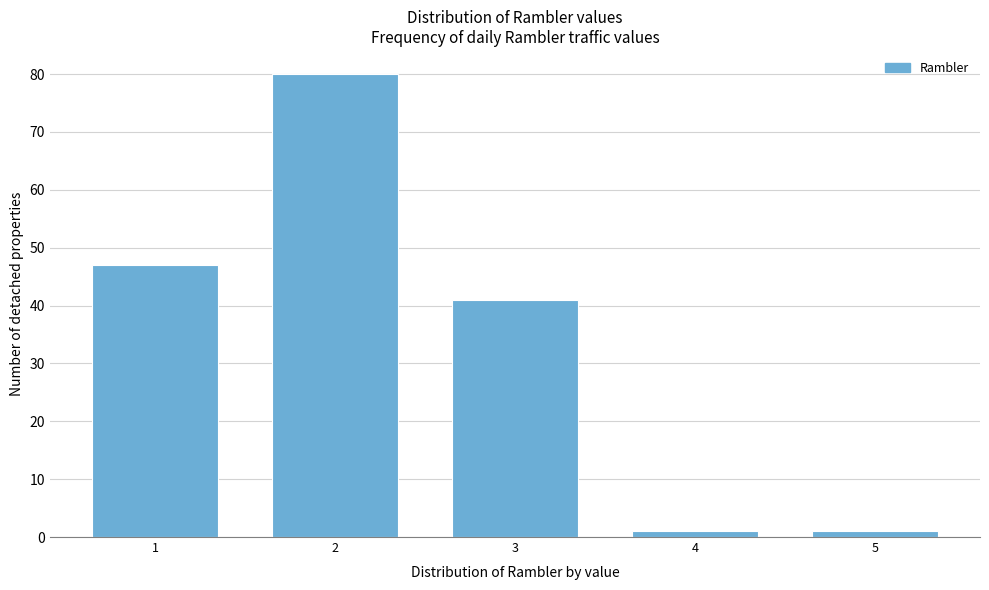

Reading right to left, extract all data points from this chart.

1	1	41	80	47